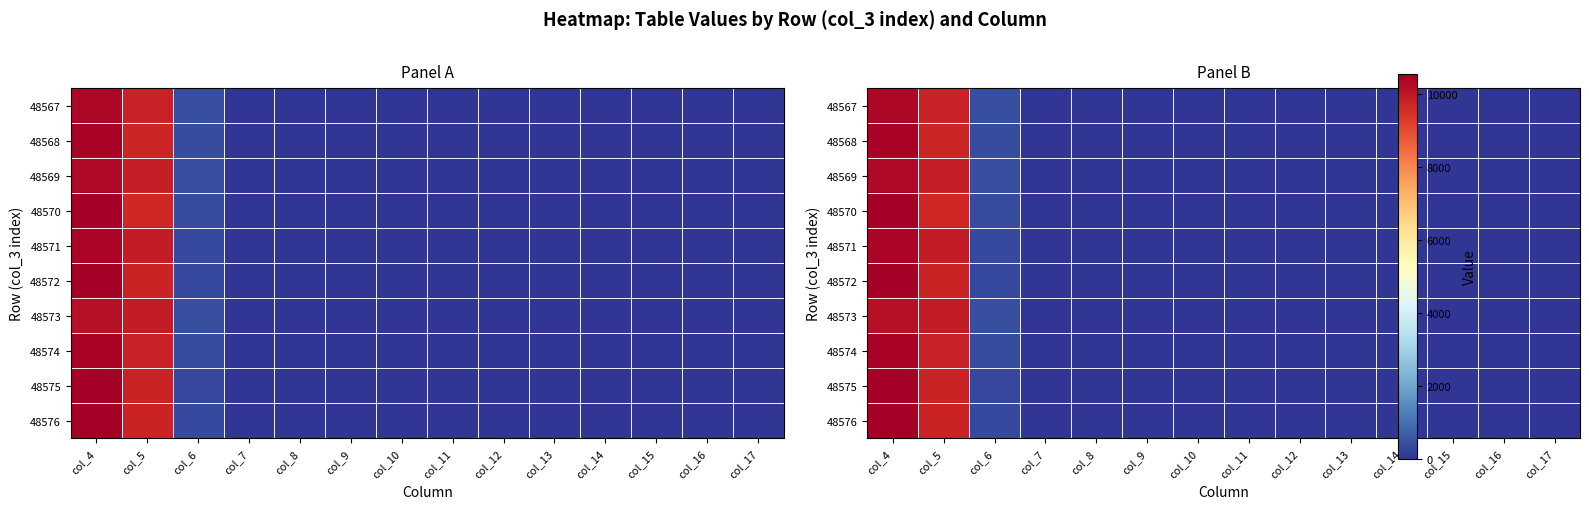

What is the total value across all series at col_4?

104168